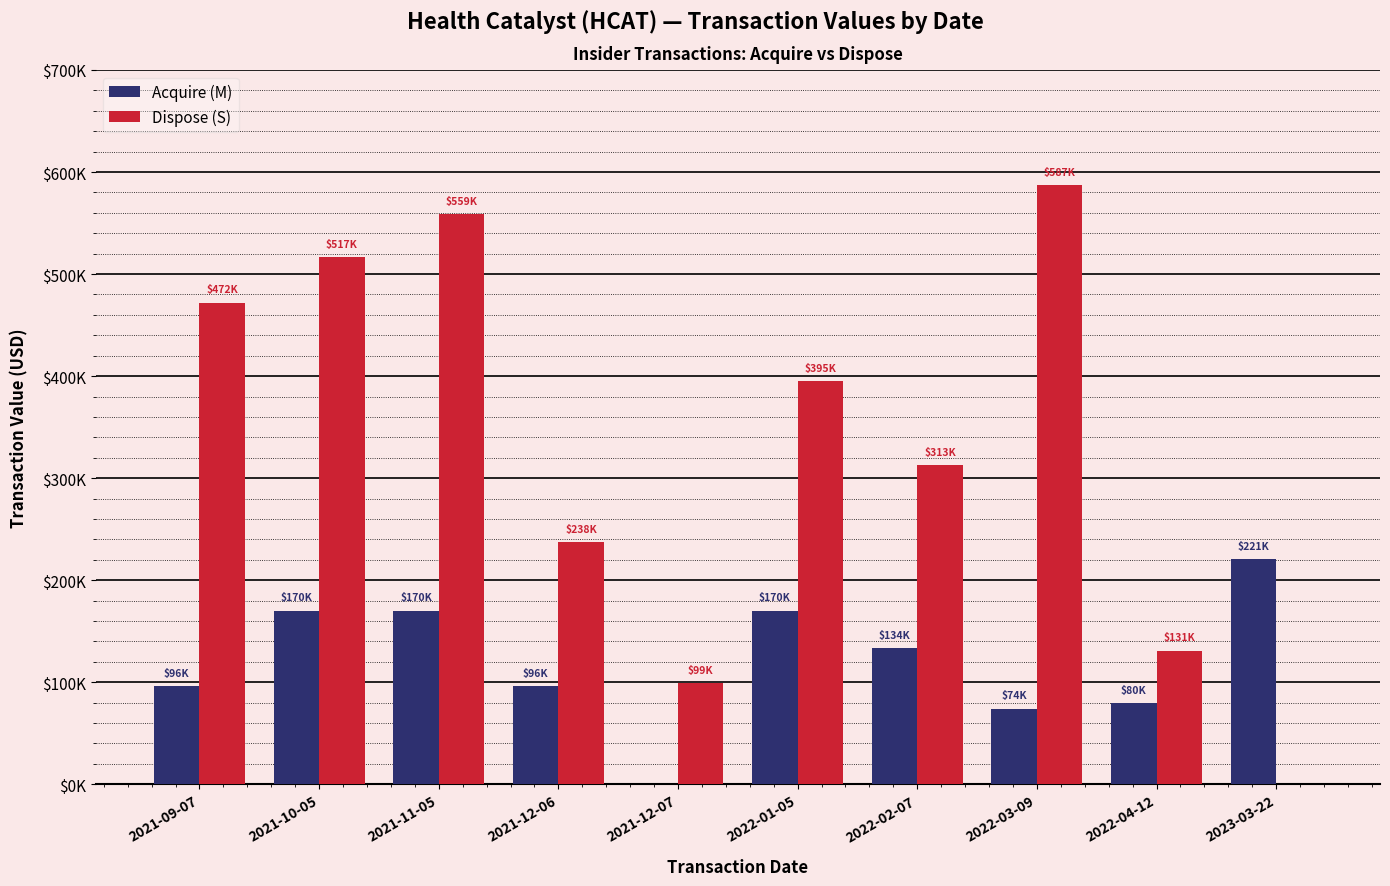

List the series in order of their peak value, highest first.

Dispose (S), Acquire (M)